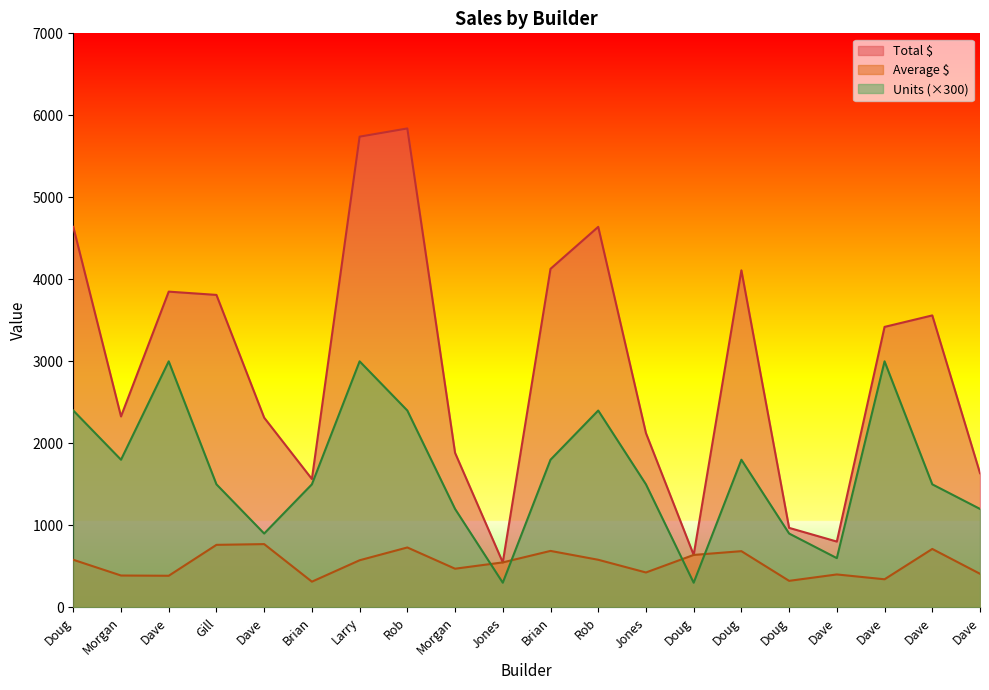

Between Jones and Doug, which is larger?

Doug